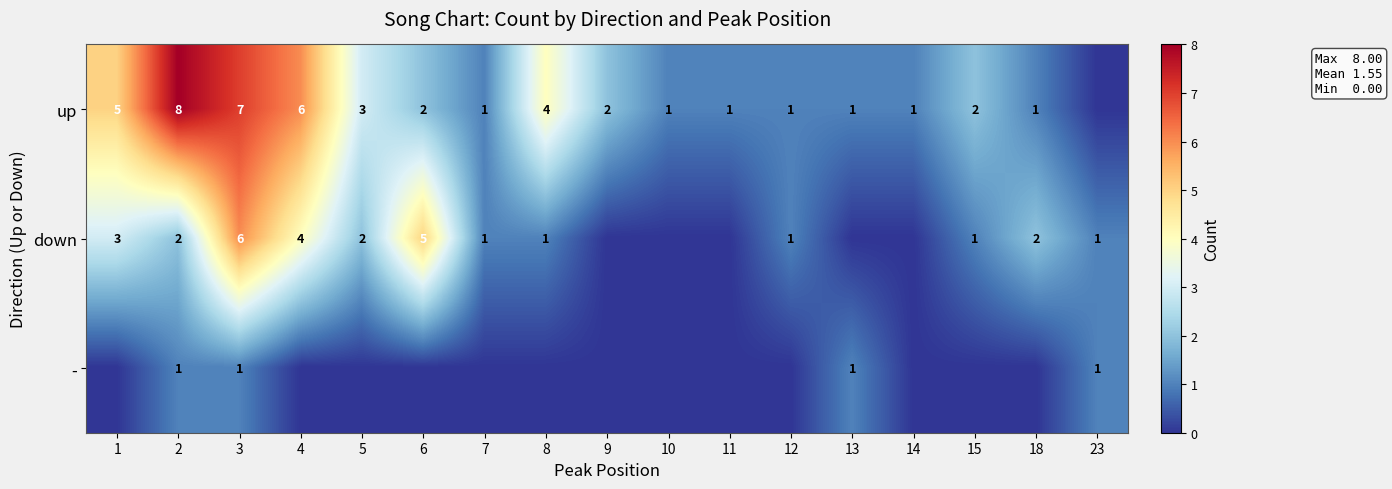

At which category is the sum across all series the highest?

3